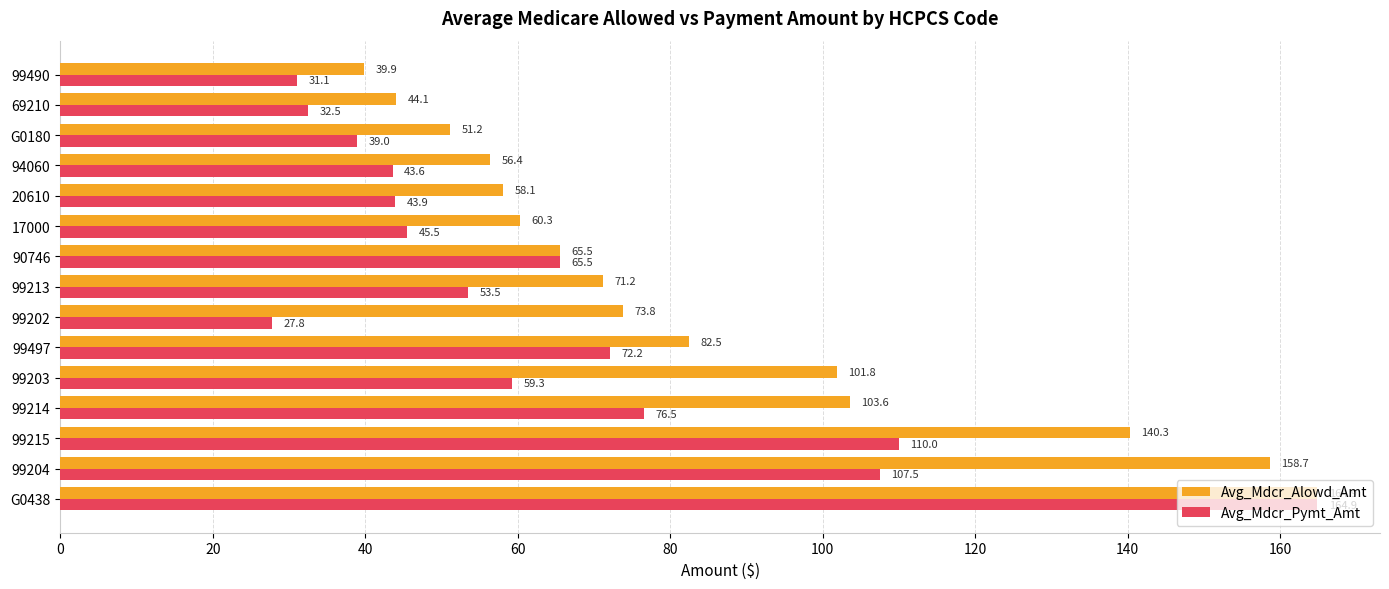

Is the value of Avg_Mdcr_Alowd_Amt at 20610 greater than the value of Avg_Mdcr_Pymt_Amt at 69210?

Yes